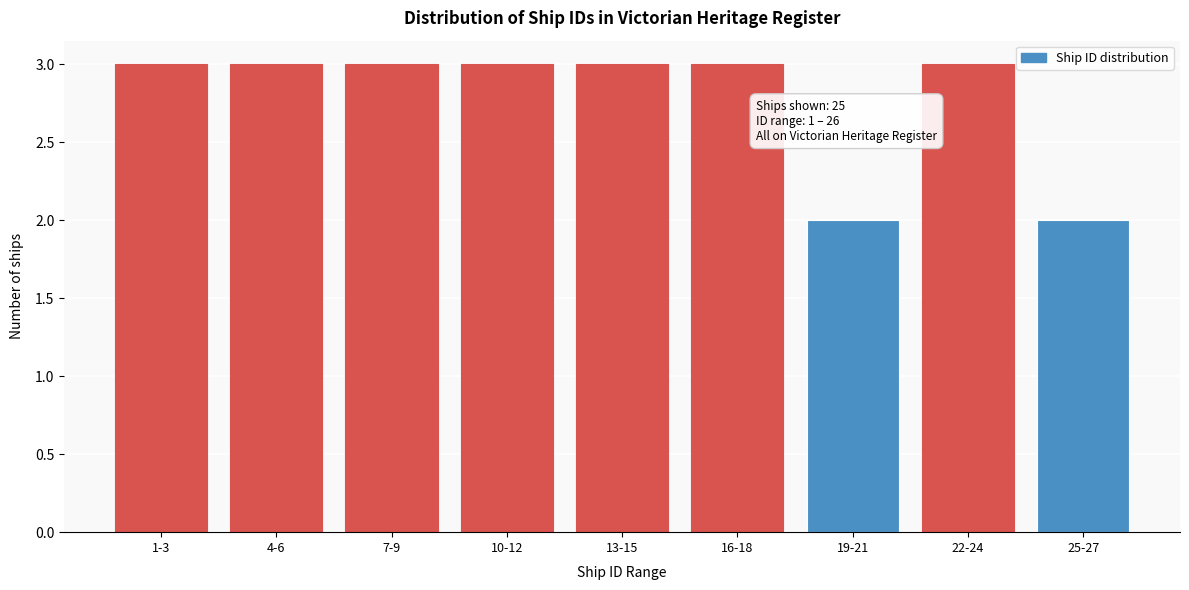

Reading left to right, transcribe all the data shown in this chart.

3	3	3	3	3	3	2	3	2